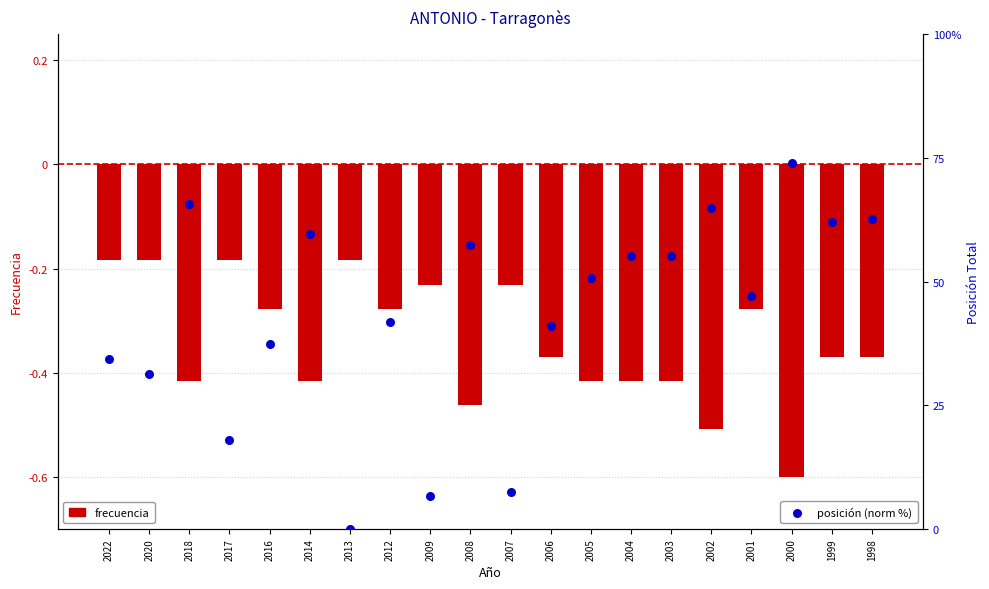

Is the value of frecuencia at 2018 greater than the value of posición (norm %) at 2004?

No